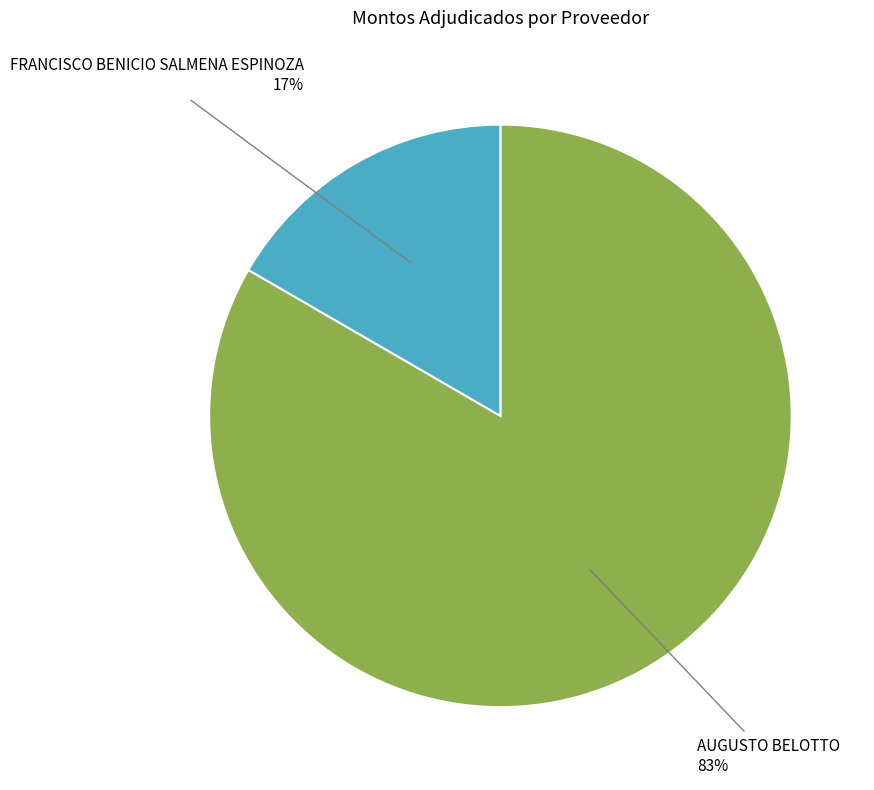

How many segments does this pie chart have?

2